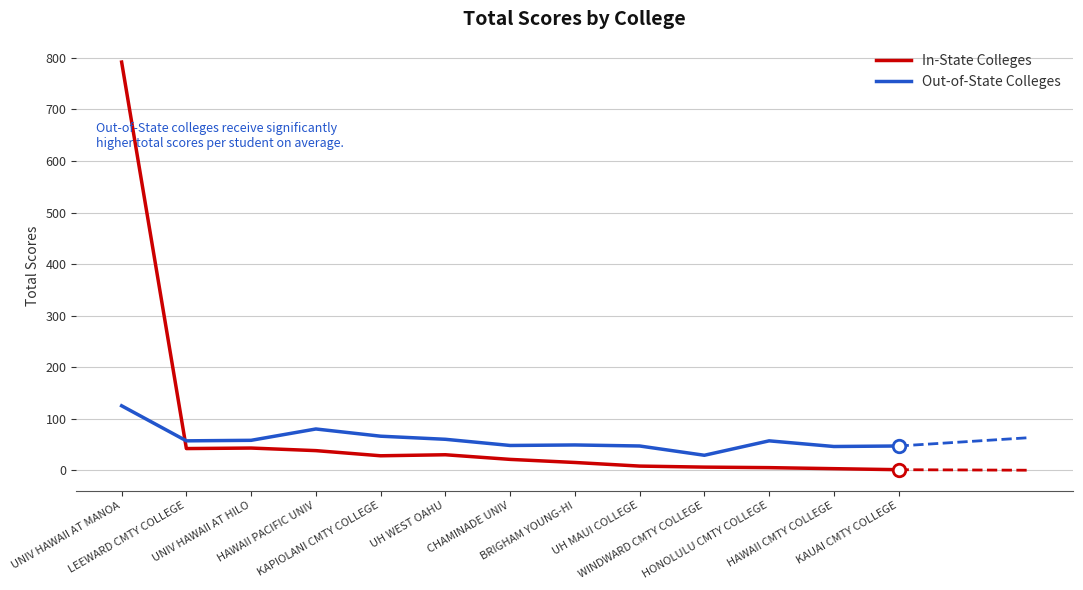

In Out-of-State Colleges, how many points are higher than both neighbors (excluding endpoints)?

3